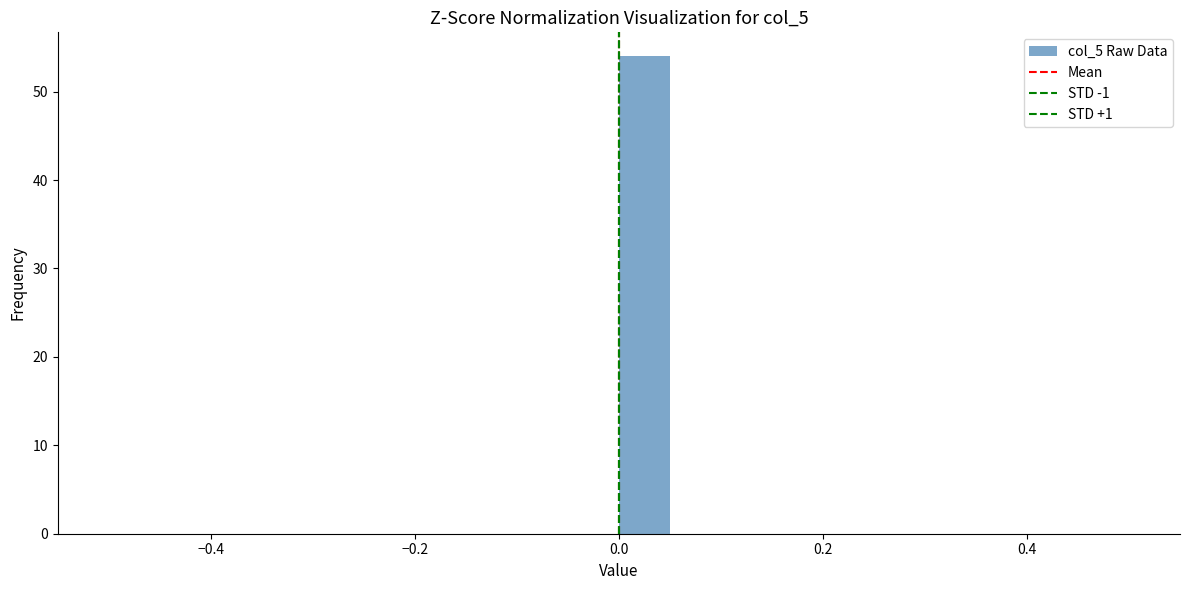

Read against the x-axis, roughly where is the centre of the tallest bar?

0.02